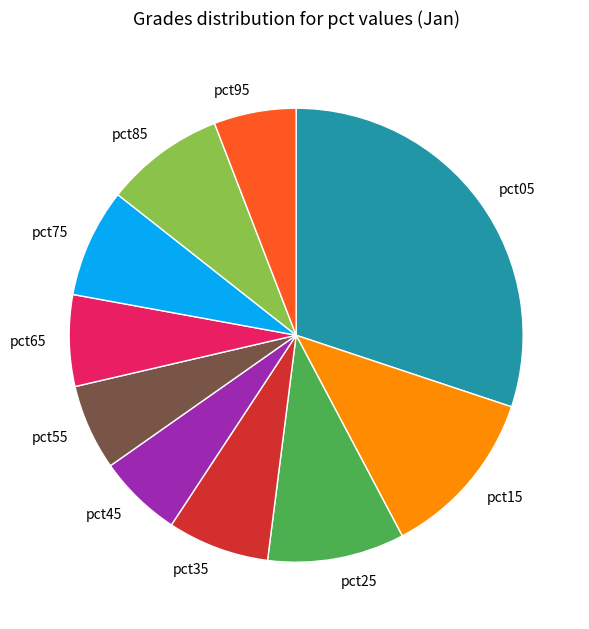

Which slice is the largest?

pct05